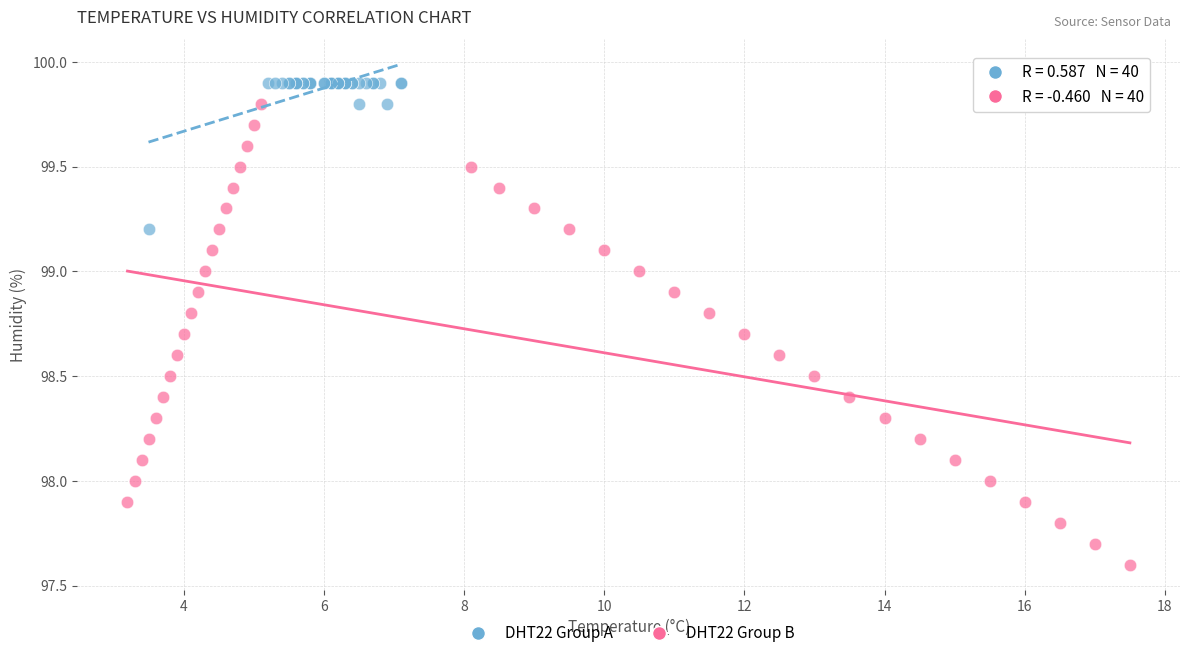

Which series has the widest spread of Y values?

DHT22 Group B